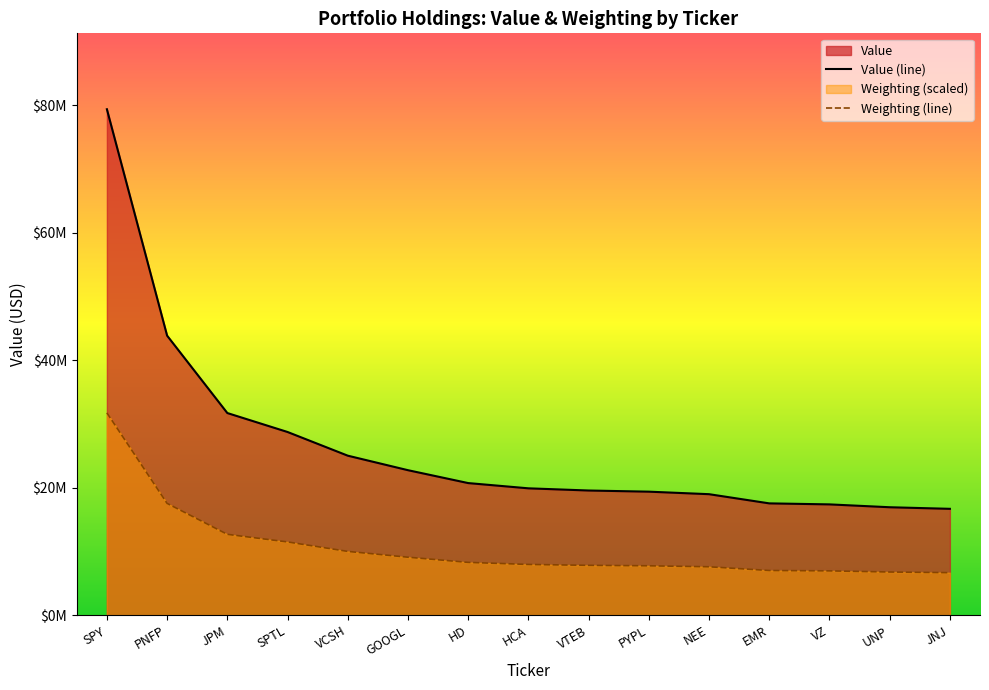

What is the label of the 12th point from the right?

SPTL